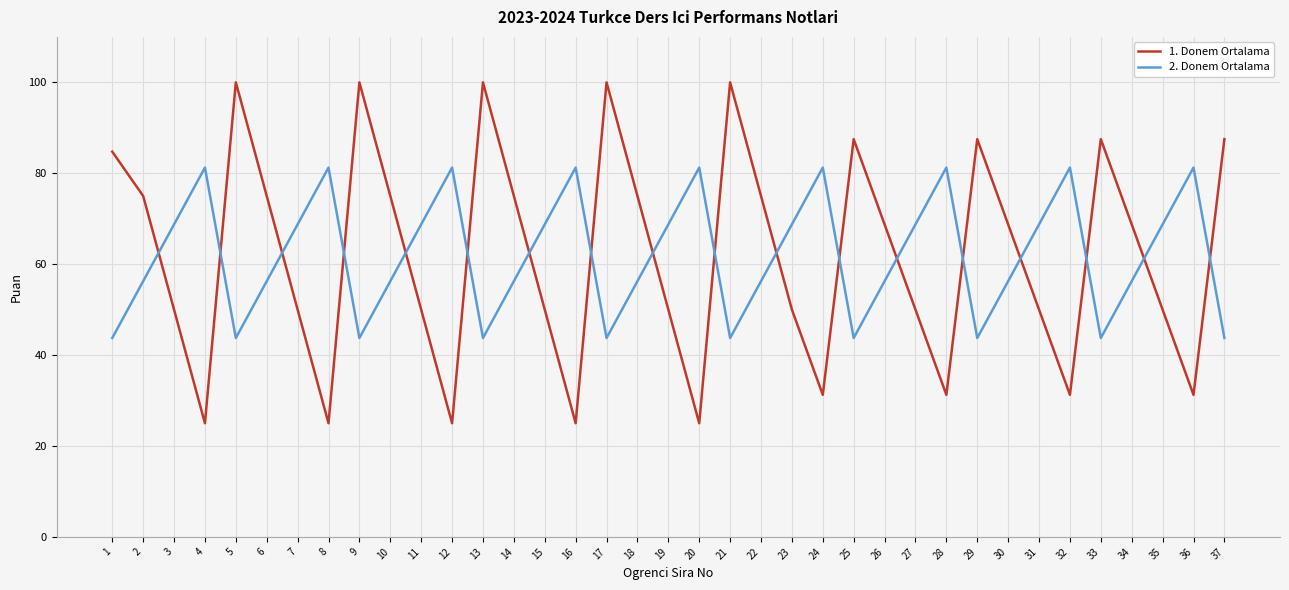

Is it true that 1. Donem Ortalama equals 80.0 at 15?

False